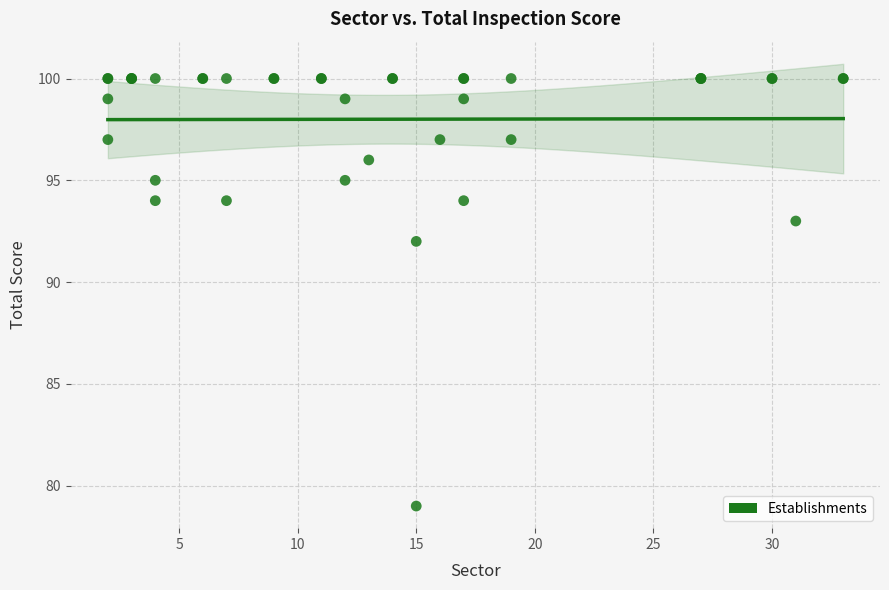

What Y value in the scatter plot is closest to 89?

92